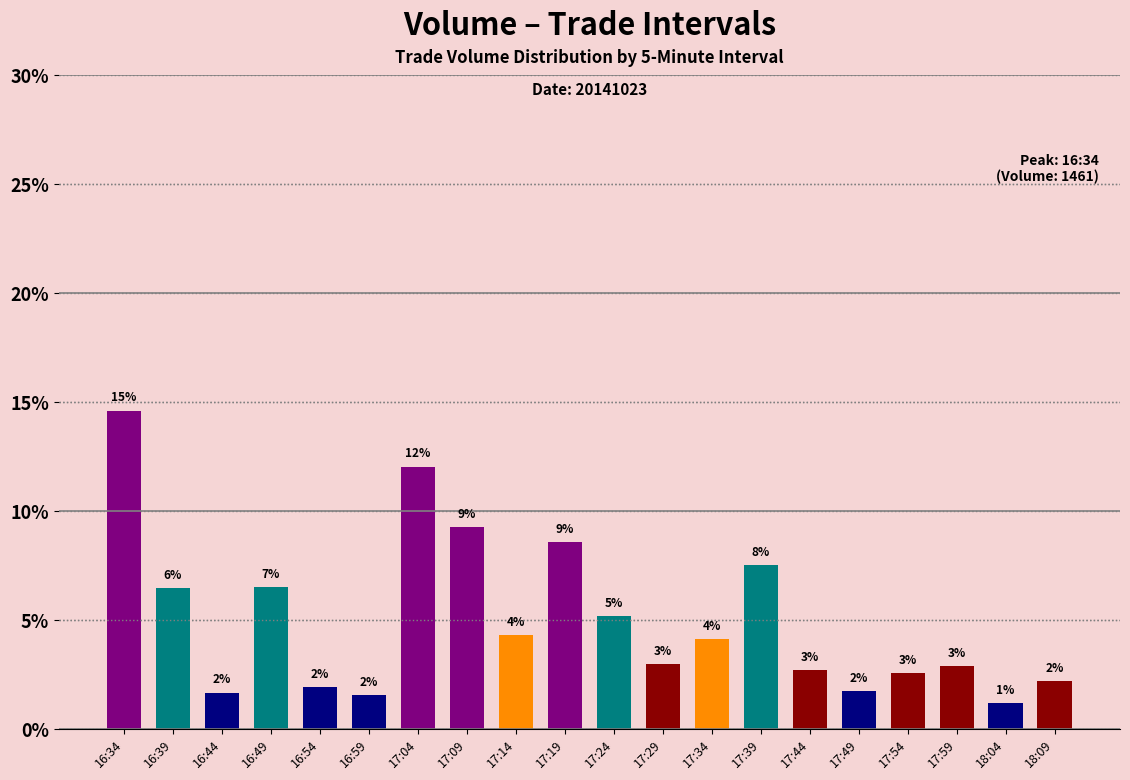

What position from the left is 17:29?

12